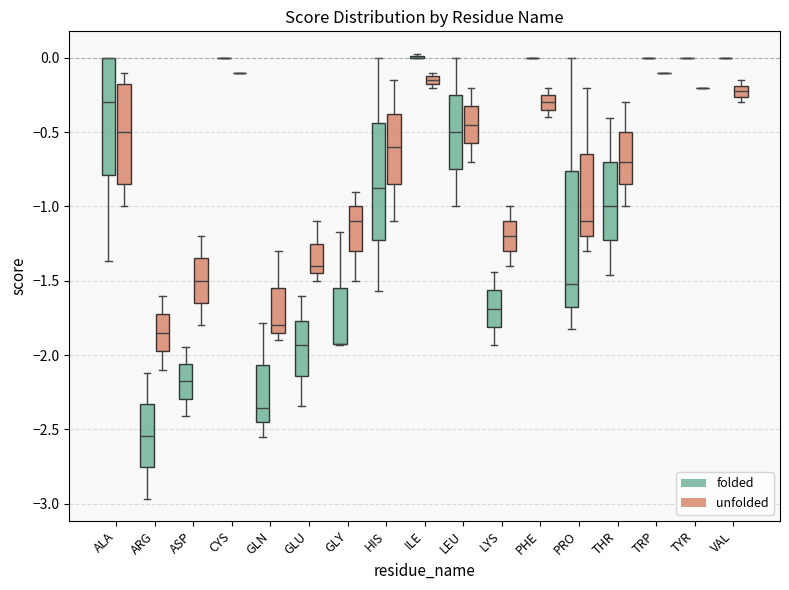

Which box is the tallest, from its lower edge to its upper edge?

PRO (folded)